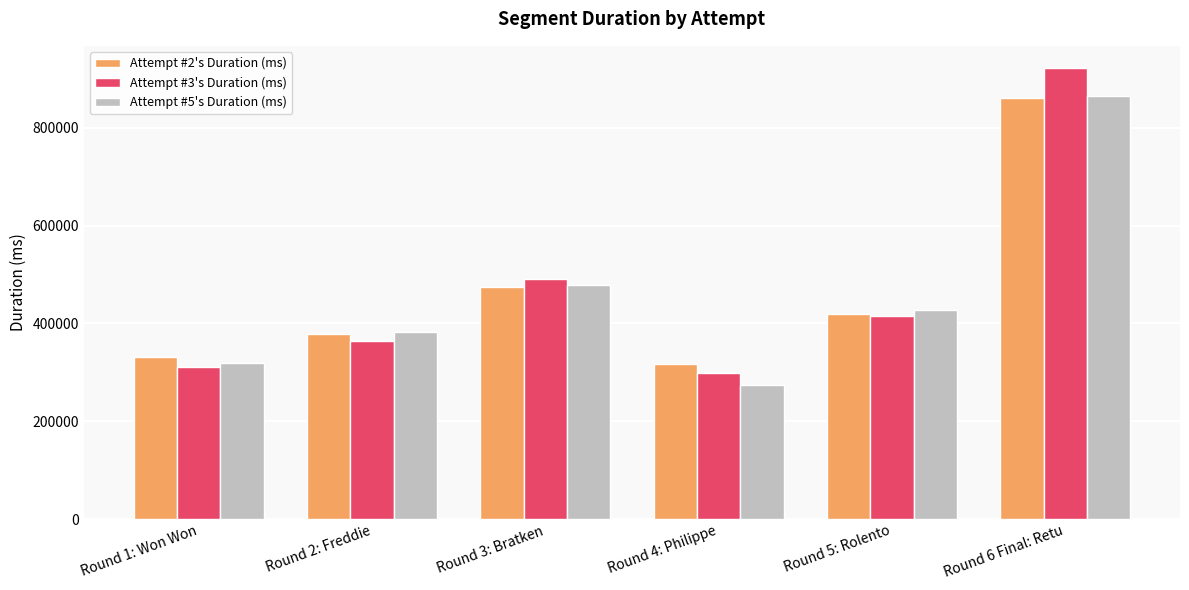

What is the total value across all series at Round 5: Rolento?

1261654